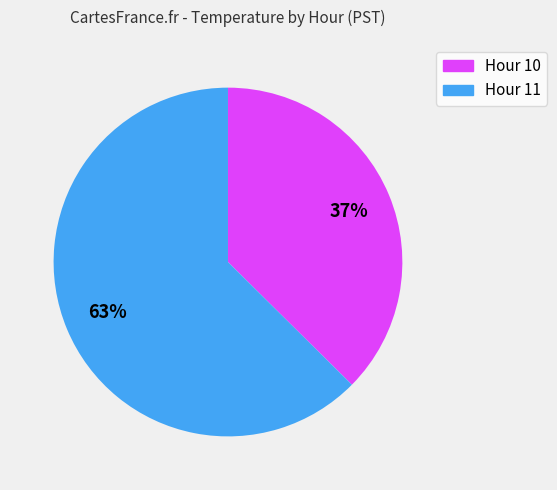

What percentage is the Hour 11 slice, to the nearest percent?

63%